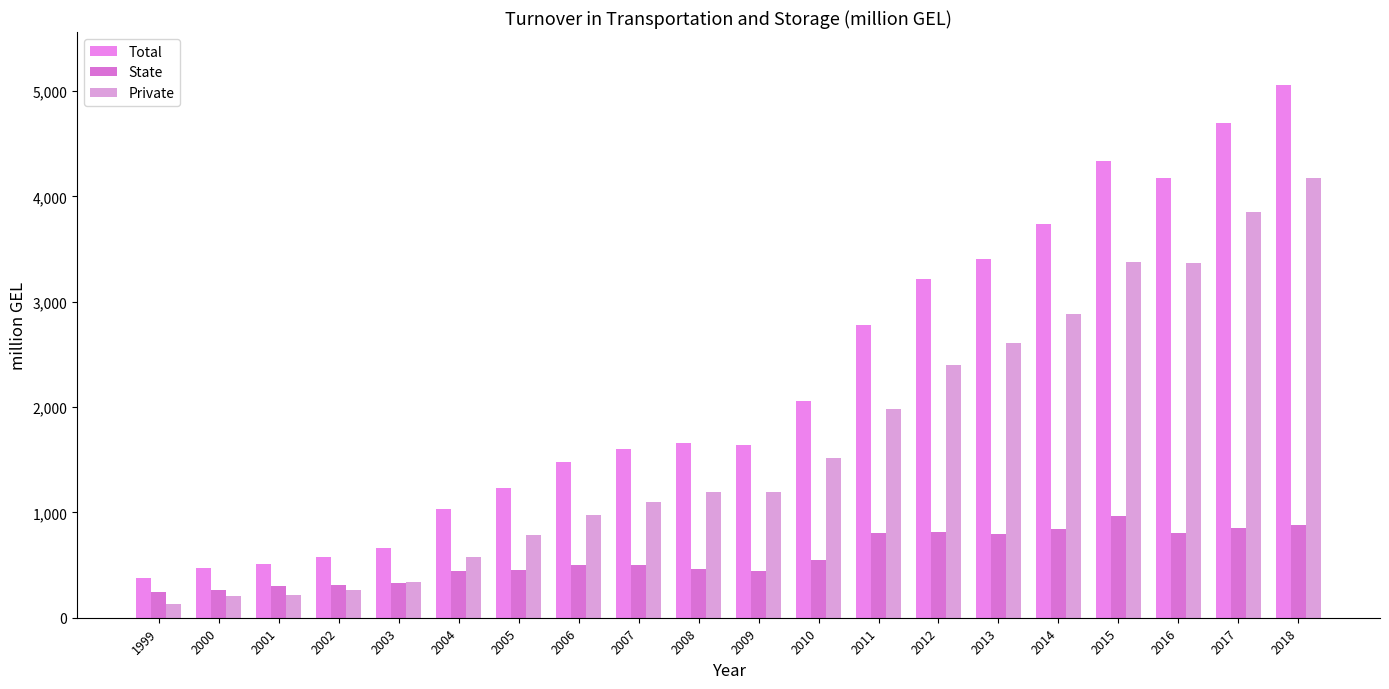

Which category has the lowest value in the State series?

1999